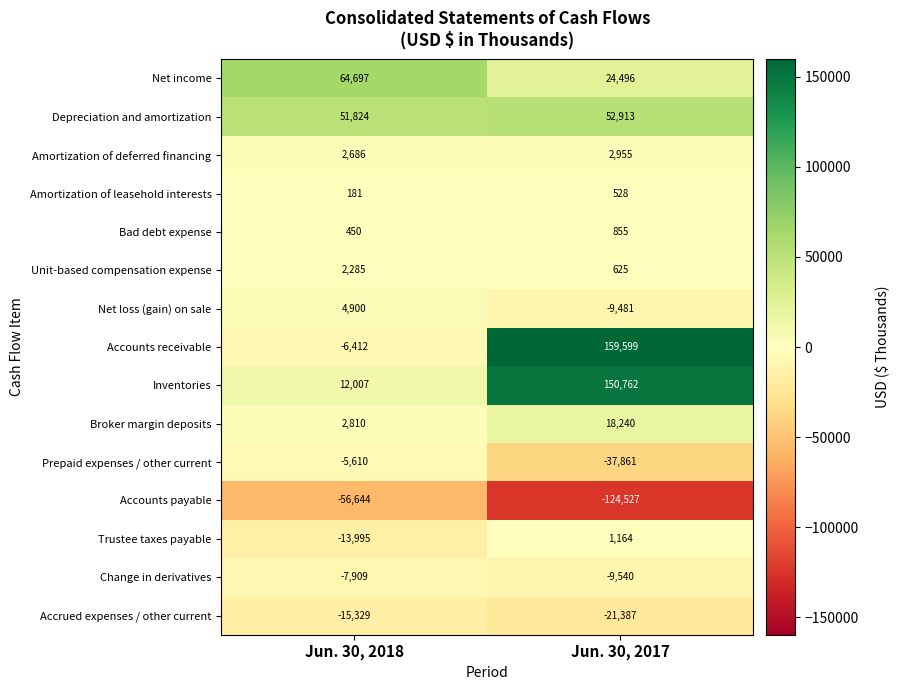

At how many categories does at least one series exceed 81361?

1